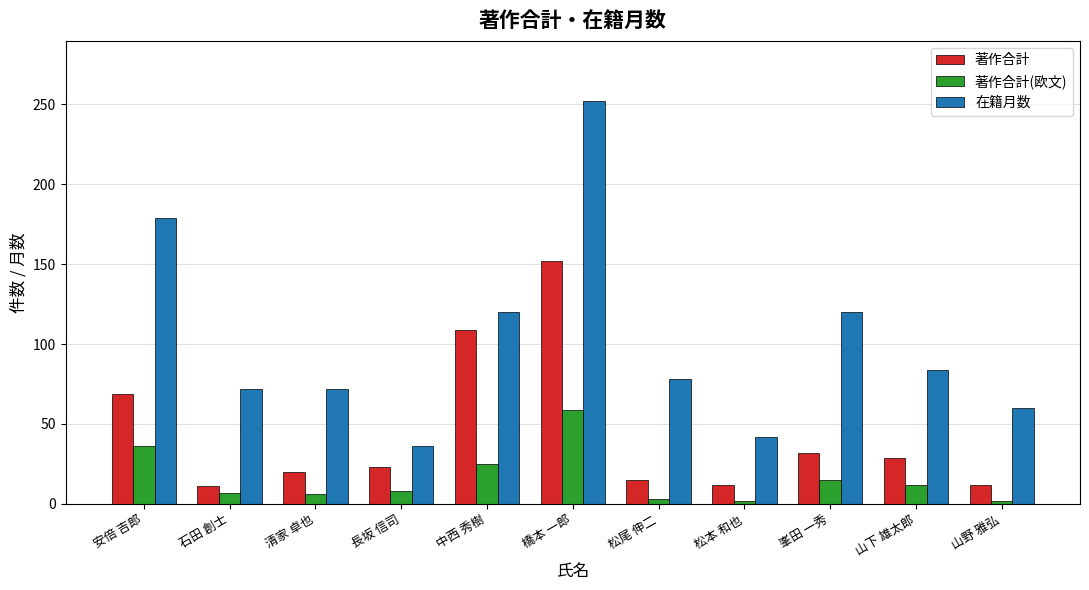

What is the difference between the highest and lowest values at 石田 創士?

65